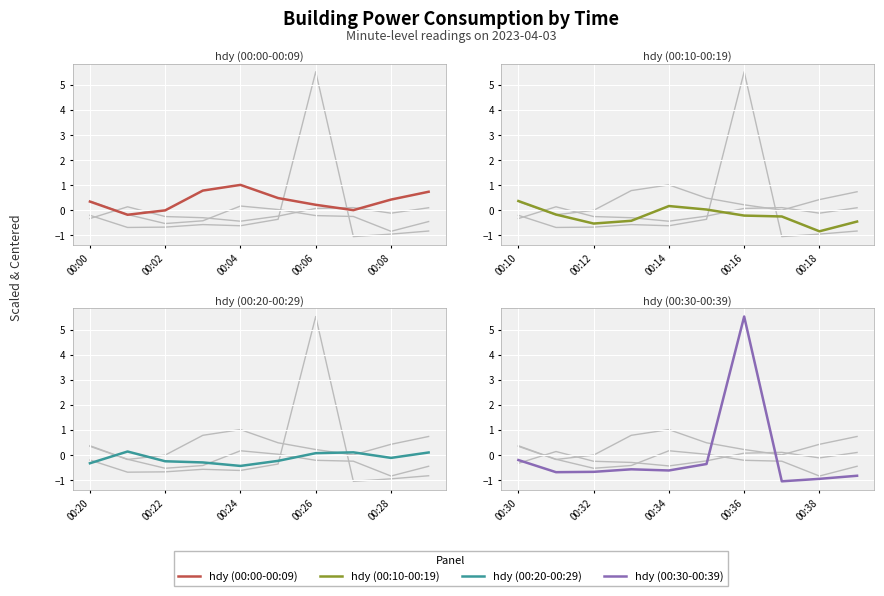

What position from the right is 00:00?

10